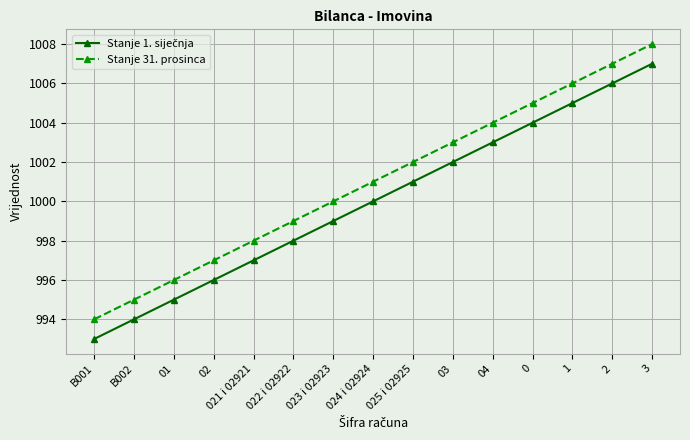

Does the chart display data point markers on the line(s)?

Yes